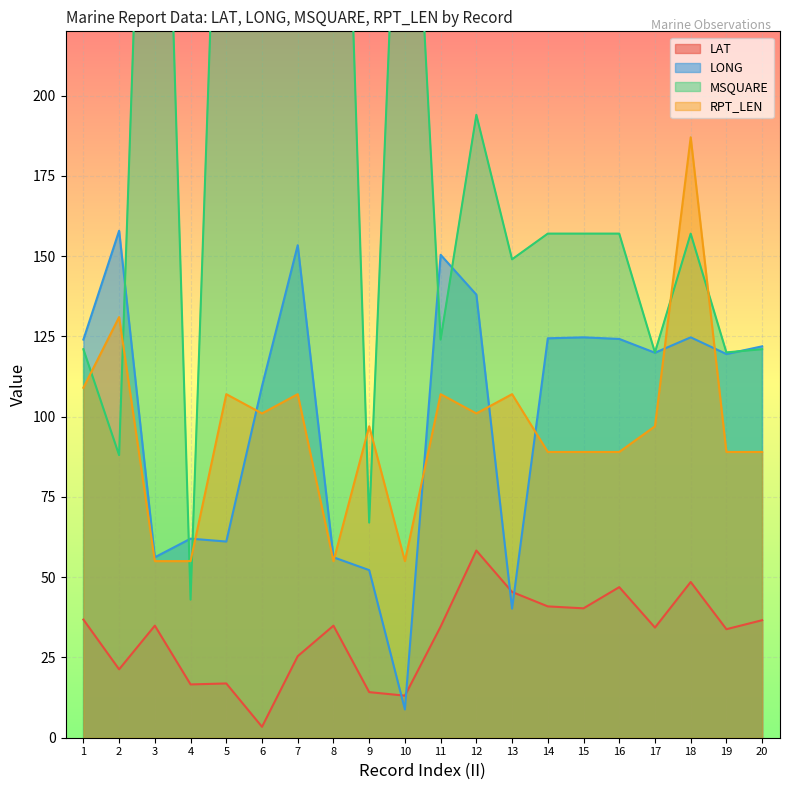

In RPT_LEN, how many points are higher than both neighbors (excluding endpoints)?

7